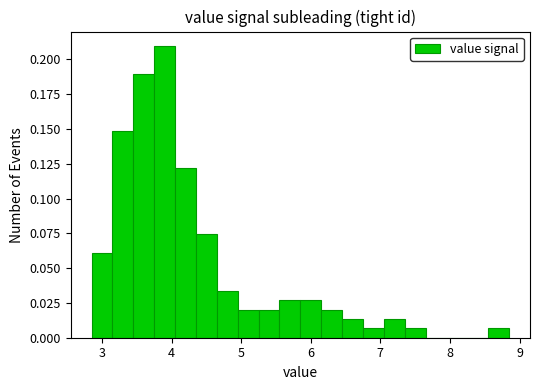

Read against the x-axis, roughly where is the centre of the tallest bar?

3.9